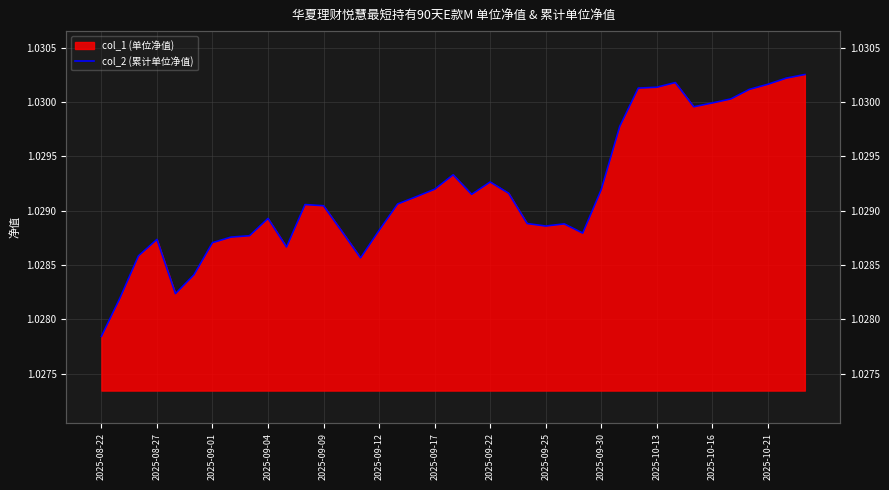

How many points are higher than both their immediate neighbors (excluding endpoints)?

7